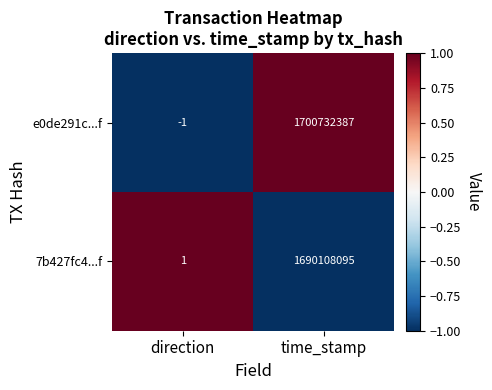

Which series has the largest total across all categories?

e0de291c...f